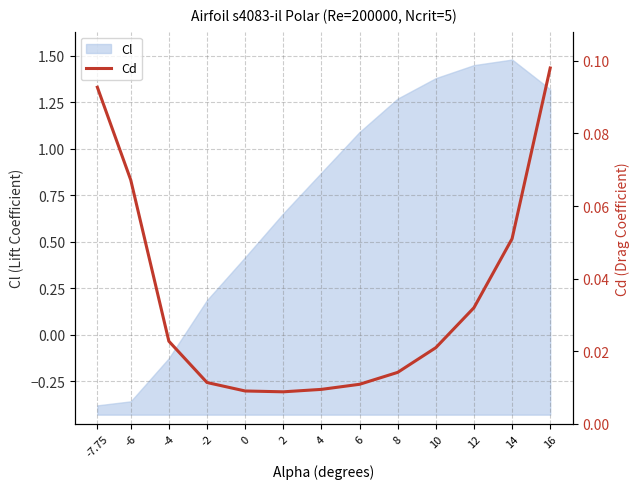

What is the label of the 4th point from the left?

-2